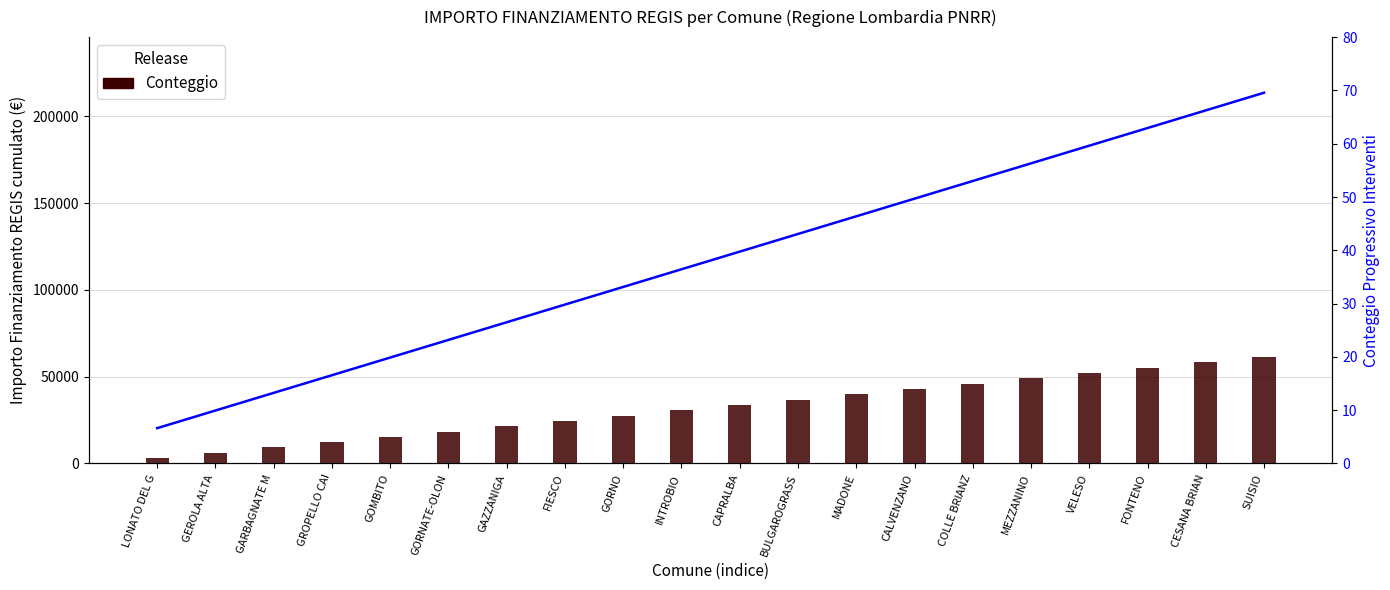

List the series in order of their overall mean, highest first.

Importo Cumulato (€), Conteggio Progressivo